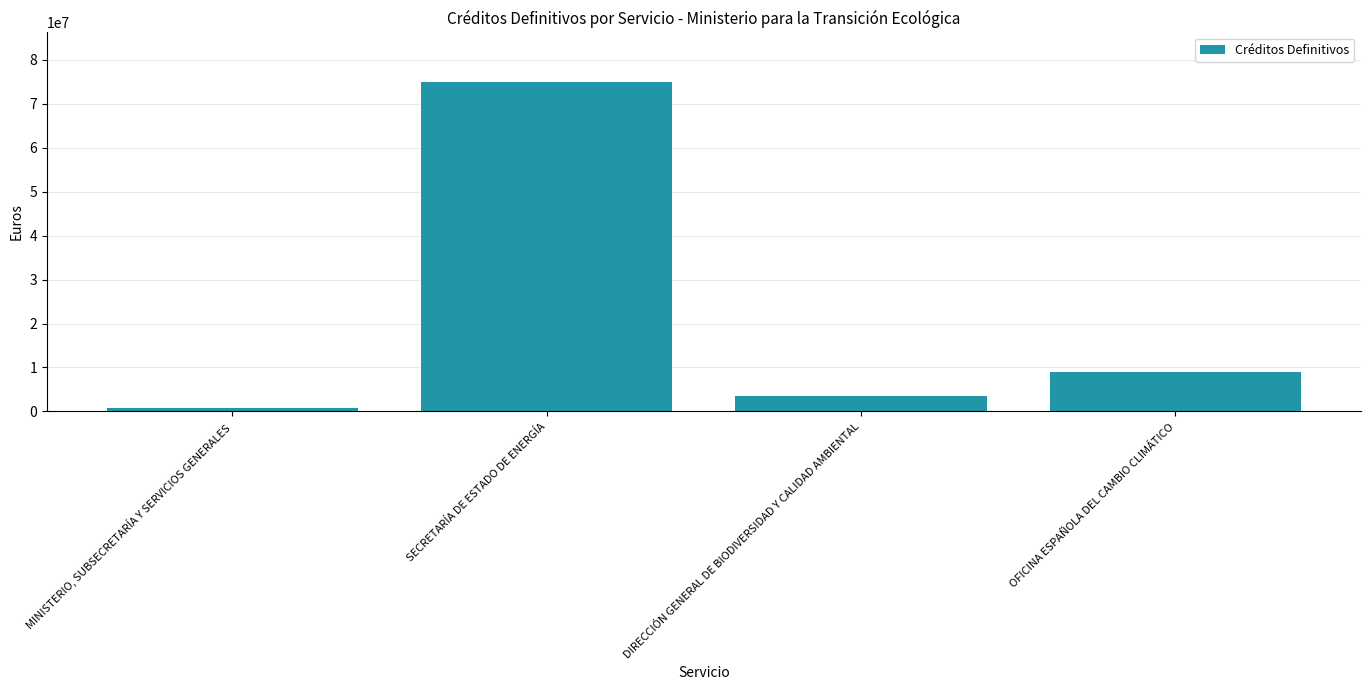

What is the sum of the values at MINISTERIO, SUBSECRETARÍA Y SERVICIOS GENERALES and OFICINA ESPAÑOLA DEL CAMBIO CLIMÁTICO?

9800000